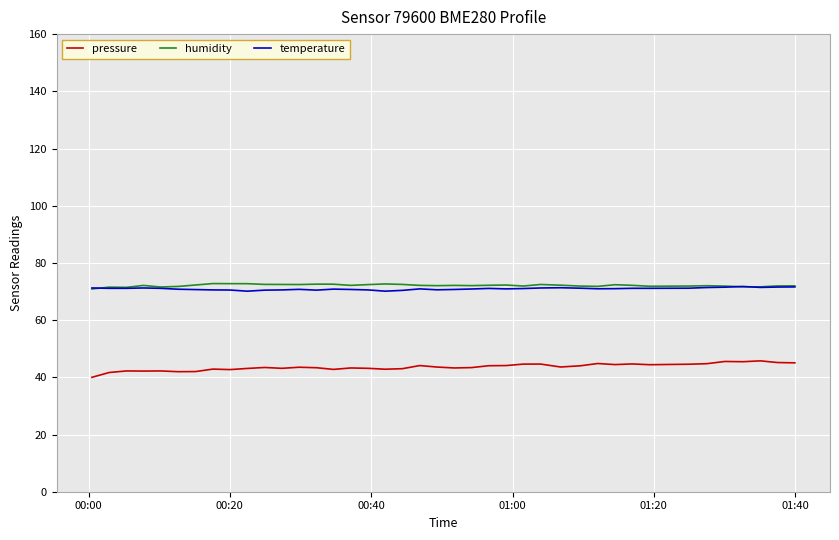

What is the highest value of the temperature series?

71.8